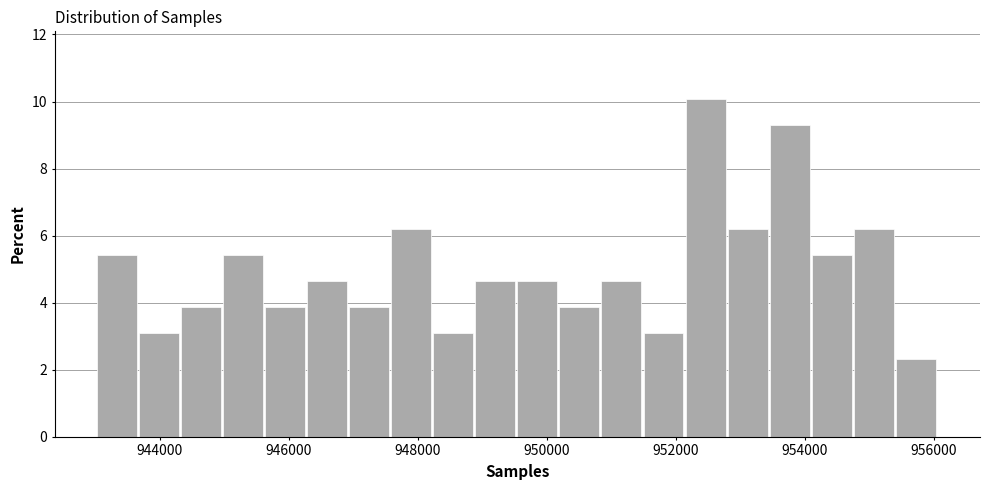

Around what value on the x-axis is the tallest bar? Give the approximate position of its centre, as read against the axis.

952400